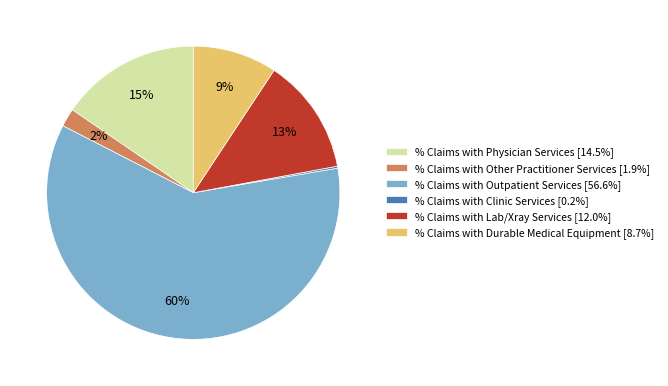

Do % Claims with Outpatient Services and % Claims with Durable Medical Equipment together represent more than half of the pie?

Yes